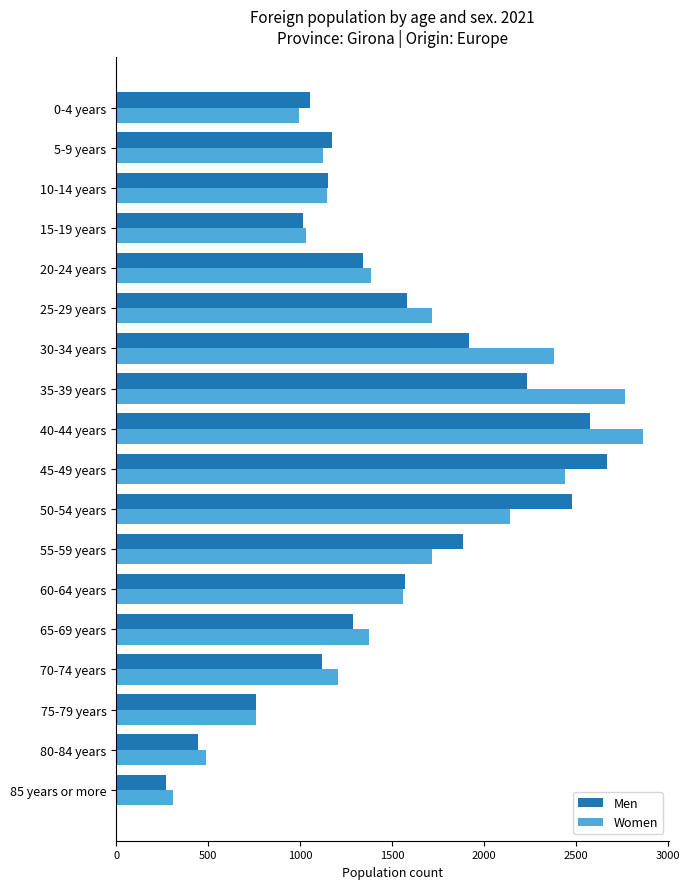

What are all the series names shown in the legend?

Men, Women